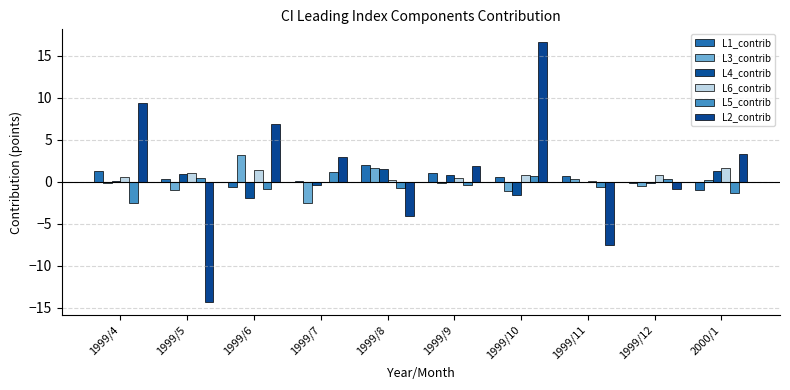

What is the minimum value shown in the chart?

-14.3